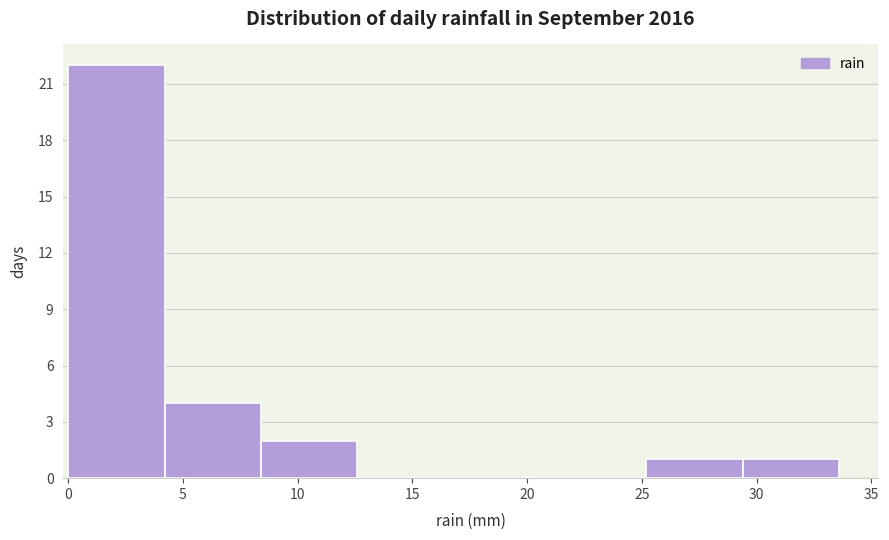

How tall is the bar that spans 8.4 to 12.6 on the x-axis? Neither the bar edges nor the heights are printed on the chart, so give them approximately, as read against the axes.

2